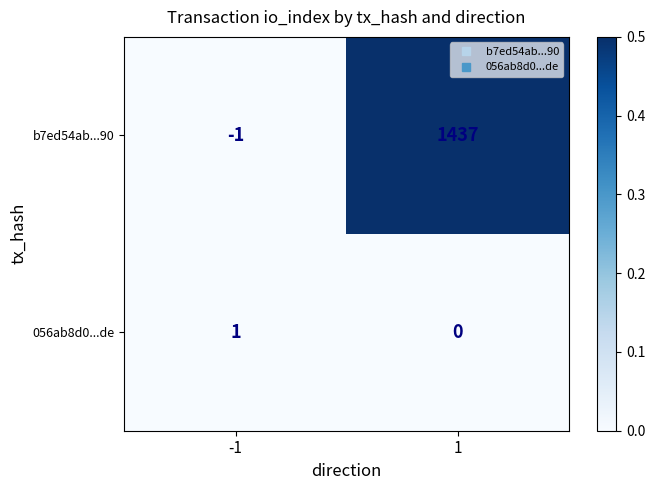

How many values in 056ab8d0...de are above zero?

1